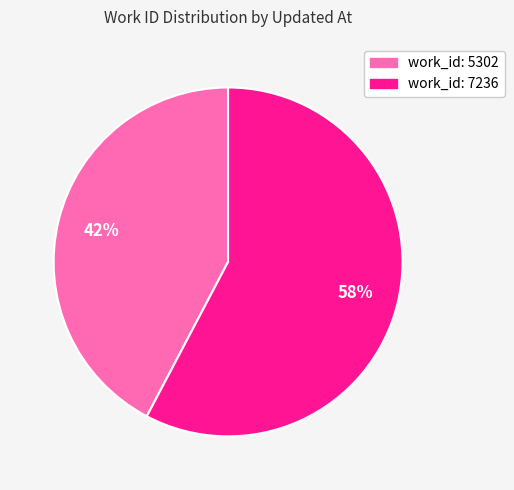

Is there a majority slice in this chart?

Yes